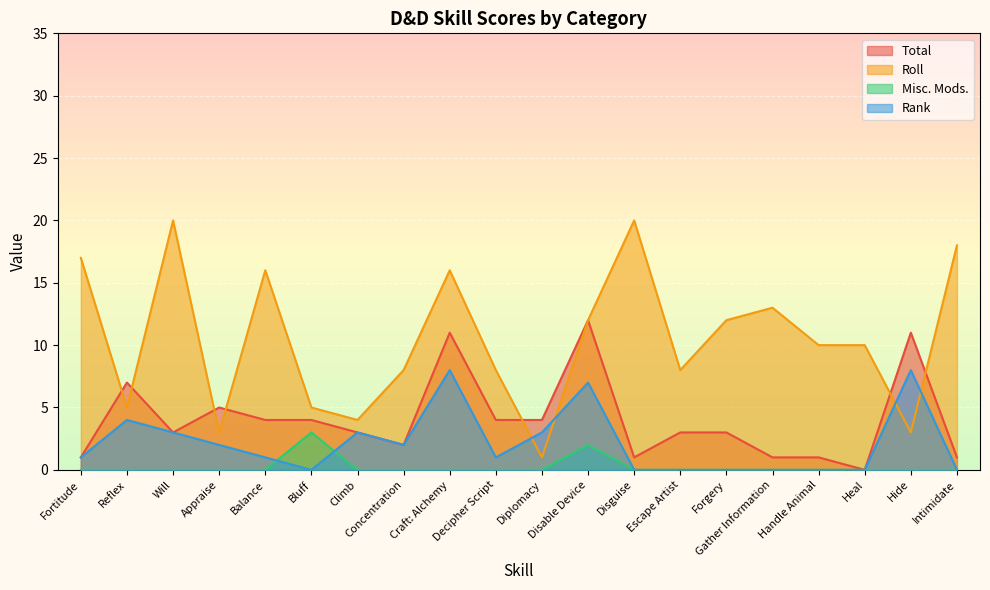

Rank the categories by Rank value from highest to lowest.

Craft: Alchemy, Hide, Disable Device, Reflex, Will, Climb, Diplomacy, Appraise, Concentration, Fortitude, Balance, Decipher Script, Bluff, Disguise, Escape Artist, Forgery, Gather Information, Handle Animal, Heal, Intimidate